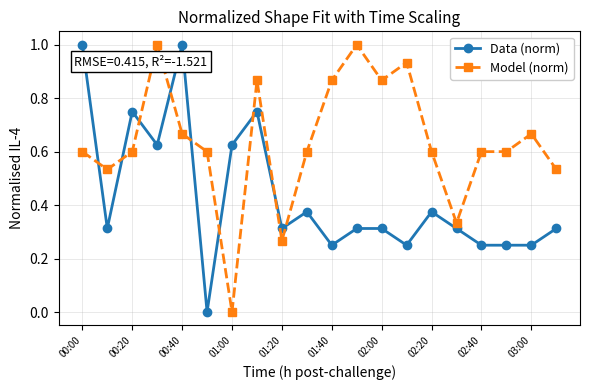

After their last crossing, which series has the higher values: Data (norm) or Model (norm)?

Model (norm)